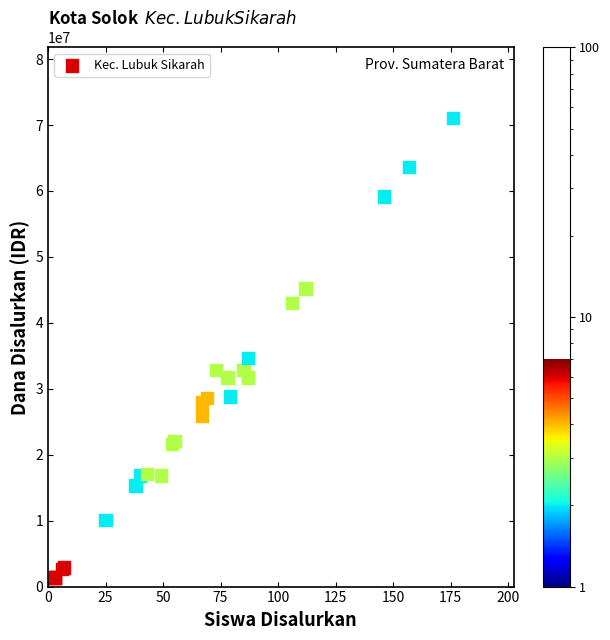

What Y value in the scatter plot is closest to 36225000?

34650000